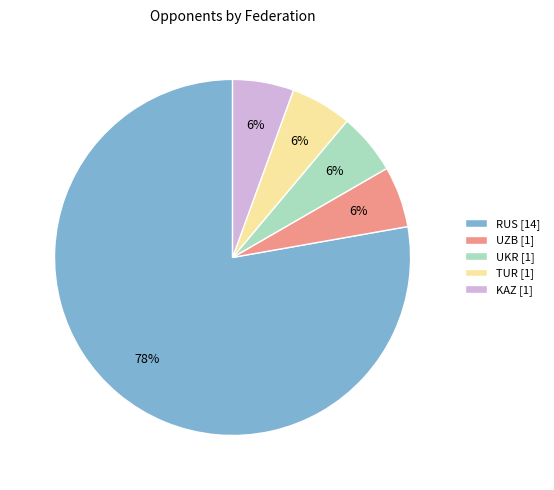

To the nearest percent, what is the average slice percentage?

20%